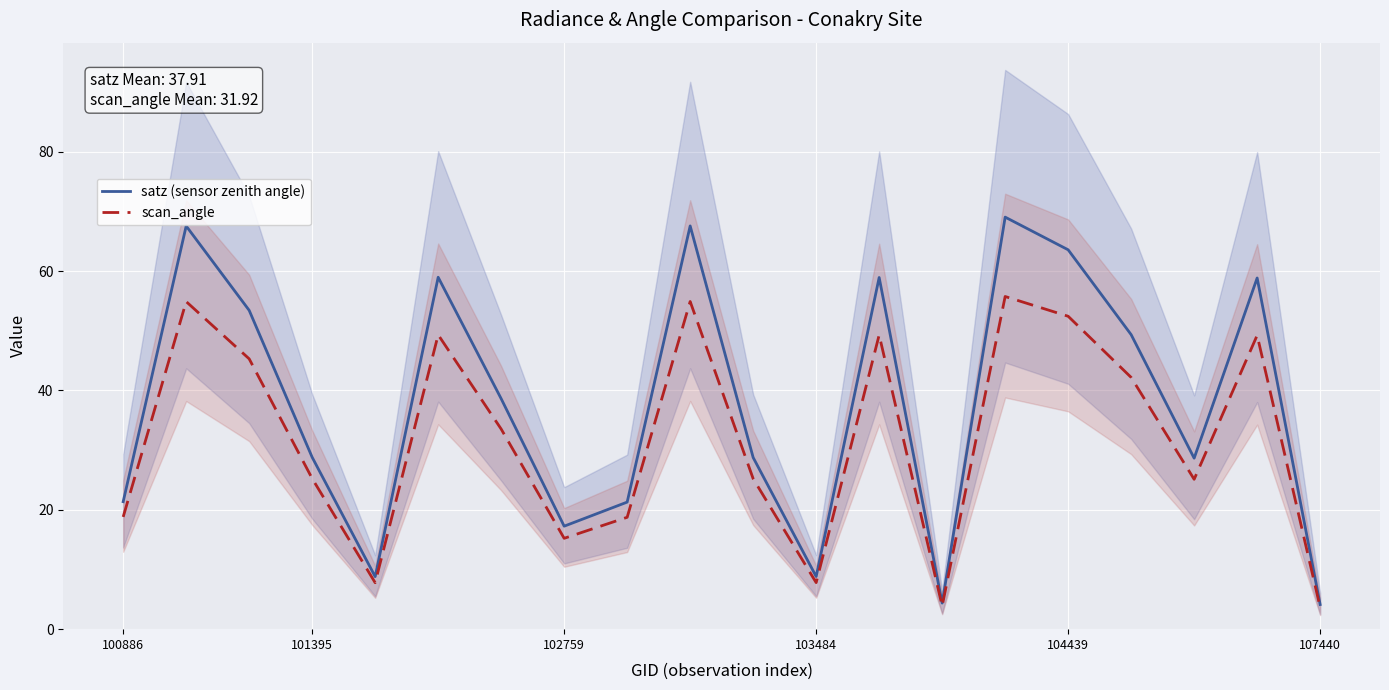

What is the approximate value of scan_angle at 104439?

52.4